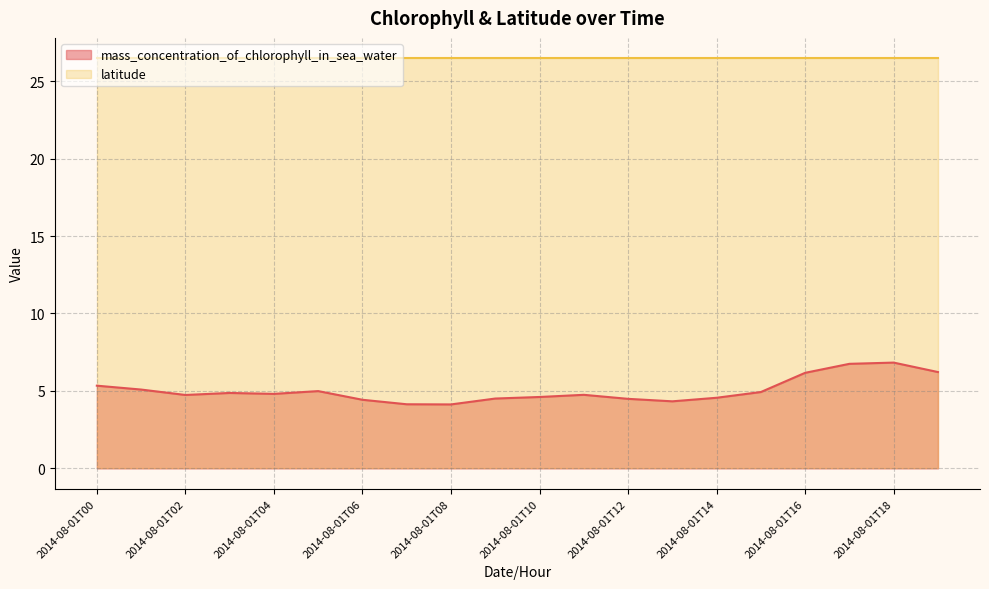

What is the minimum value shown in the chart?

4.1